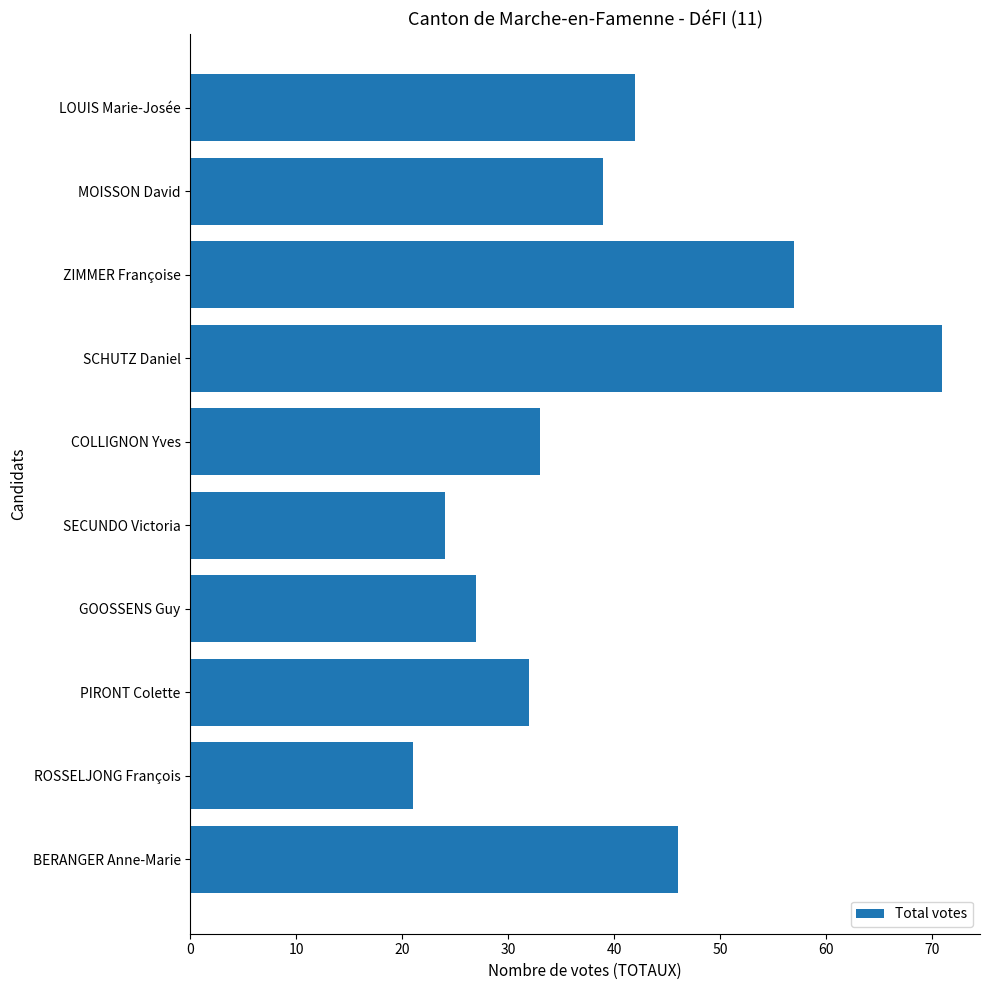

What is the sum of the values at SECUNDO Victoria and GOOSSENS Guy?

51